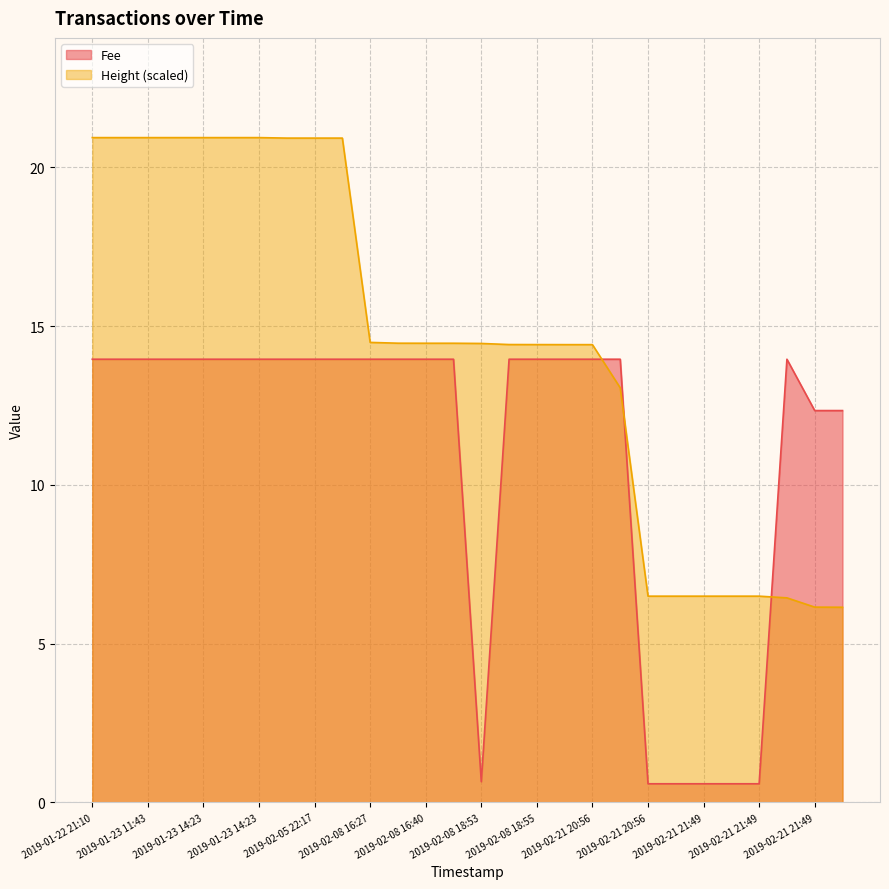

Does the chart have visible grid lines?

Yes